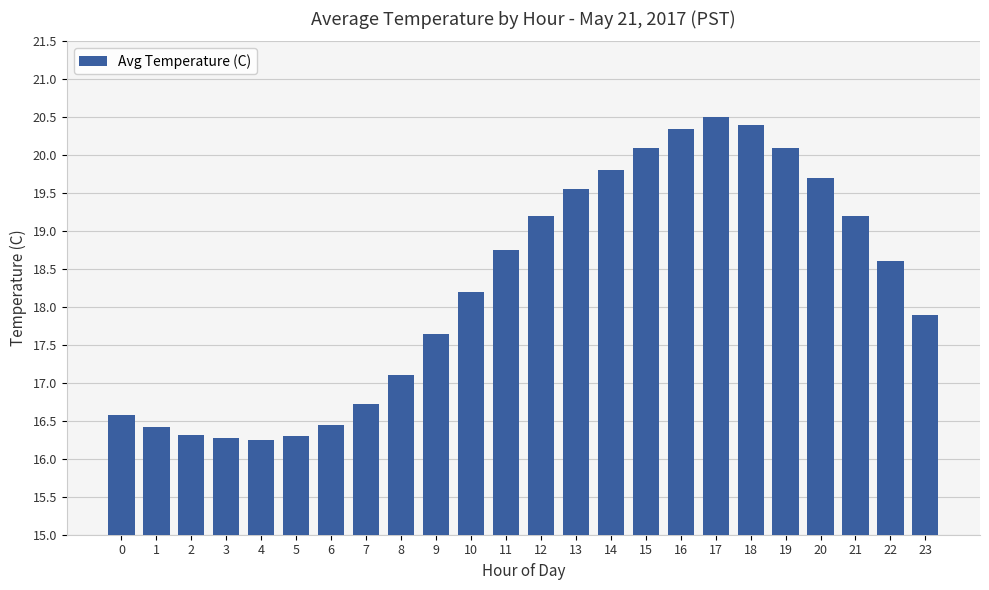

How many distinct data groups are displayed?

1